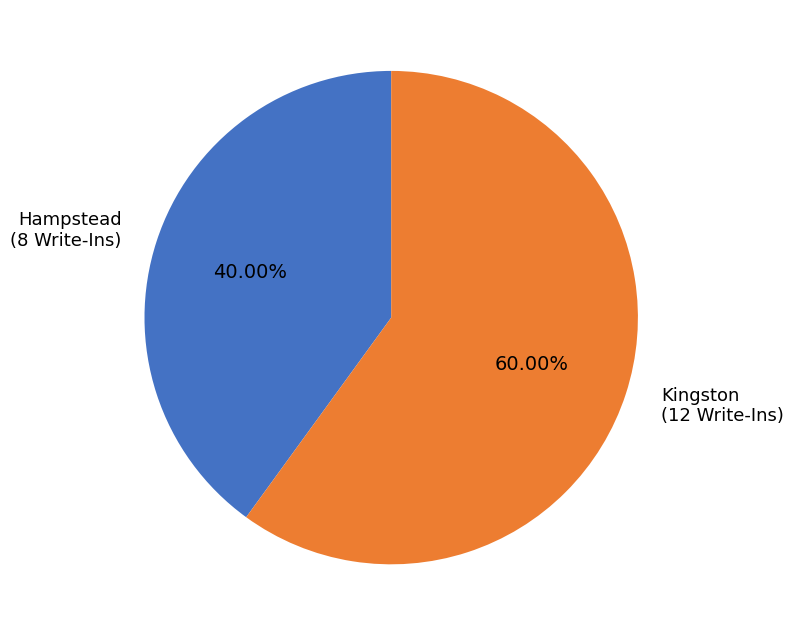

Is there any slice that represents more than half of the pie?

Yes